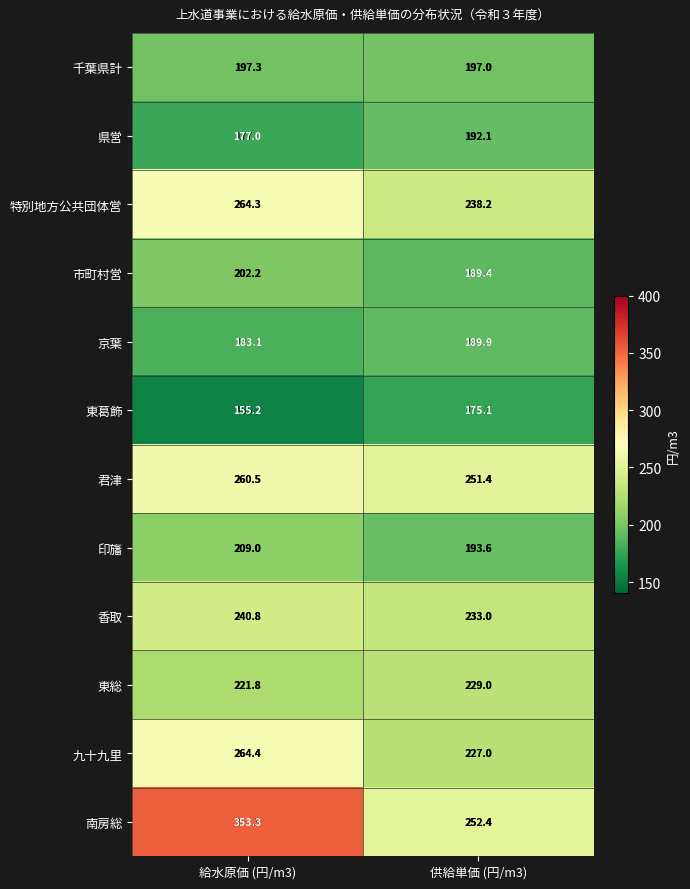

Reading left to right, transcribe all the data shown in this chart.

千葉県計: 給水原価 (円/m3)=197.3	供給単価 (円/m3)=197.0
県営: 給水原価 (円/m3)=177.0	供給単価 (円/m3)=192.1
特別地方公共団体営: 給水原価 (円/m3)=264.3	供給単価 (円/m3)=238.2
市町村営: 給水原価 (円/m3)=202.2	供給単価 (円/m3)=189.4
京葉: 給水原価 (円/m3)=183.1	供給単価 (円/m3)=189.9
東葛飾: 給水原価 (円/m3)=155.2	供給単価 (円/m3)=175.1
君津: 給水原価 (円/m3)=260.5	供給単価 (円/m3)=251.4
印旛: 給水原価 (円/m3)=209.0	供給単価 (円/m3)=193.6
香取: 給水原価 (円/m3)=240.8	供給単価 (円/m3)=233.0
東総: 給水原価 (円/m3)=221.8	供給単価 (円/m3)=229.0
九十九里: 給水原価 (円/m3)=264.4	供給単価 (円/m3)=227.0
南房総: 給水原価 (円/m3)=353.3	供給単価 (円/m3)=252.4